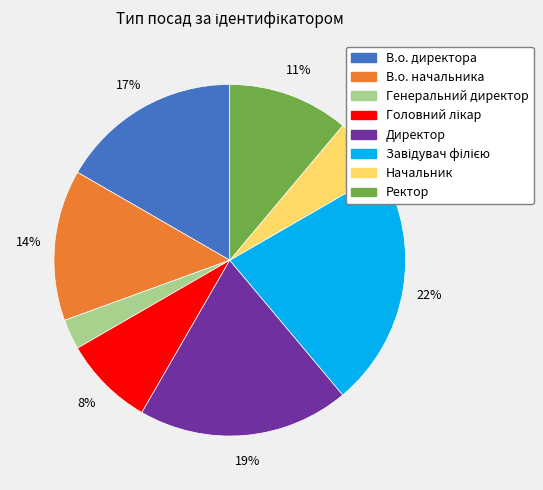

What percentage is the Начальник slice, to the nearest percent?

6%